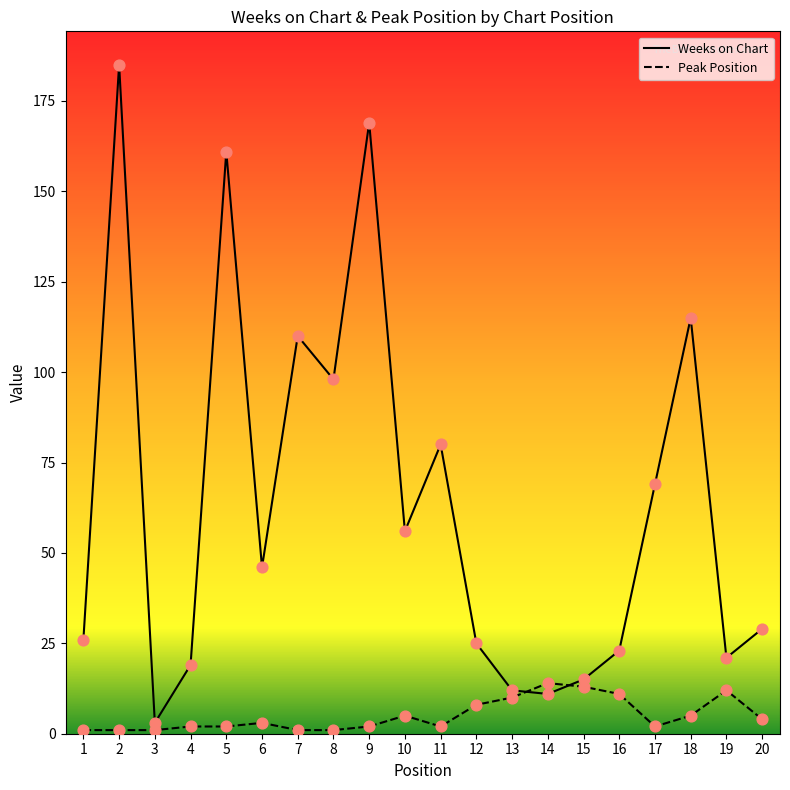

Which series has the widest spread of Y values?

Weeks on Chart